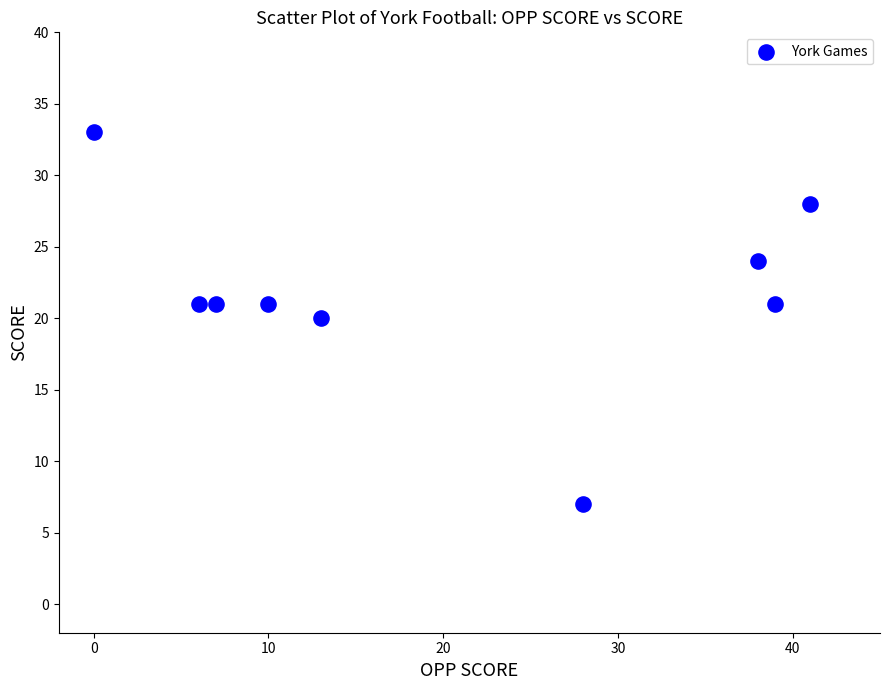

What is the average Y value?

22